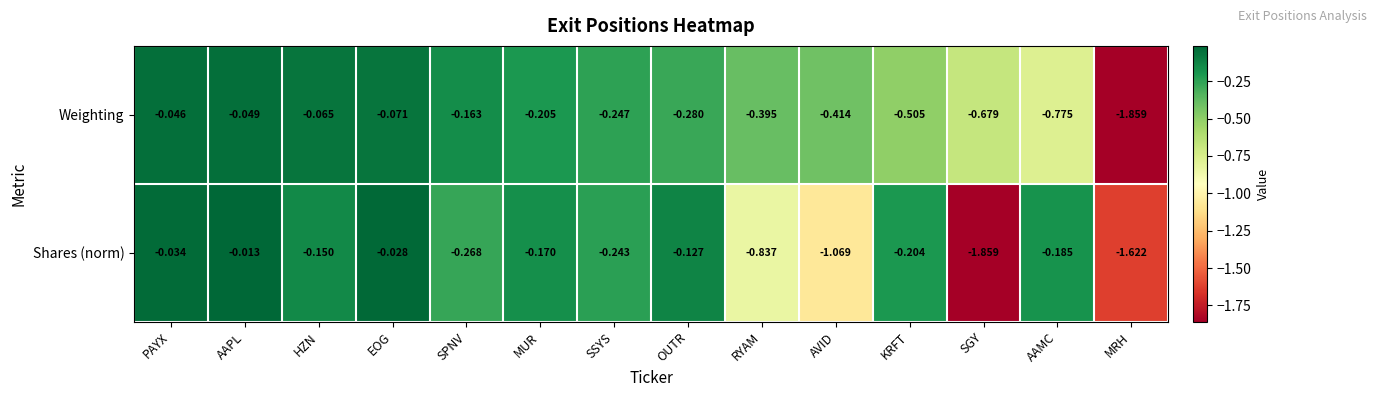

Which series has the largest total across all categories?

Weighting